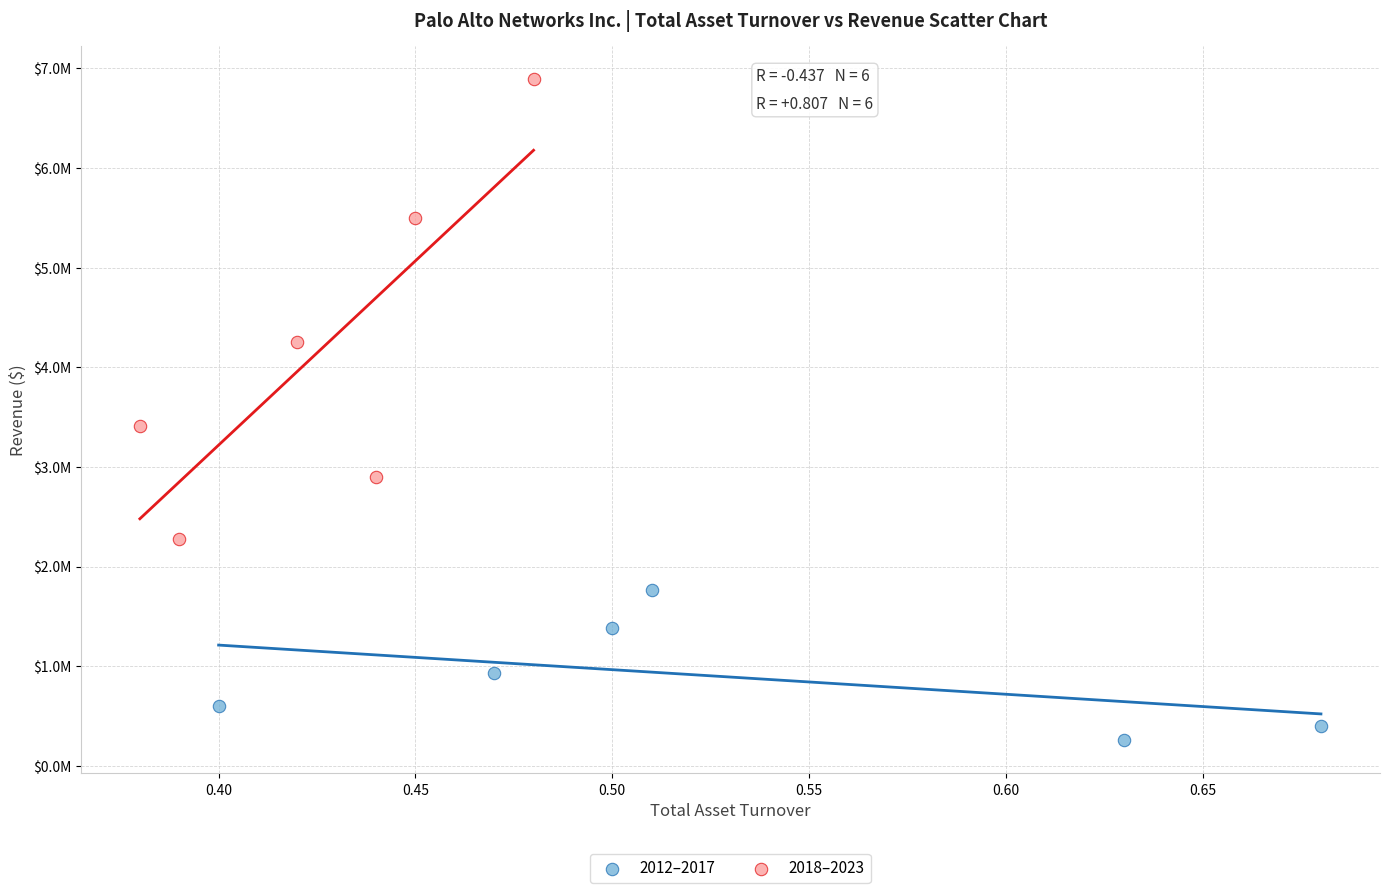

Which series has the widest spread of Y values?

2018–2023